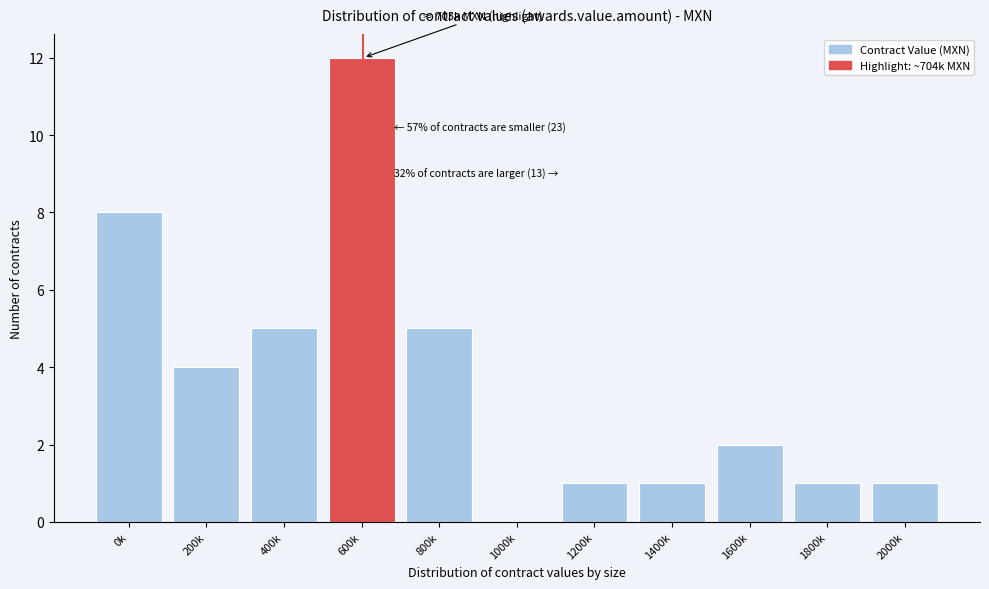

Reading left to right, transcribe all the data shown in this chart.

0k=8	200k=4	400k=5	600k=12	800k=5	1000k=0	1200k=1	1400k=1	1600k=2	1800k=1	2000k=1